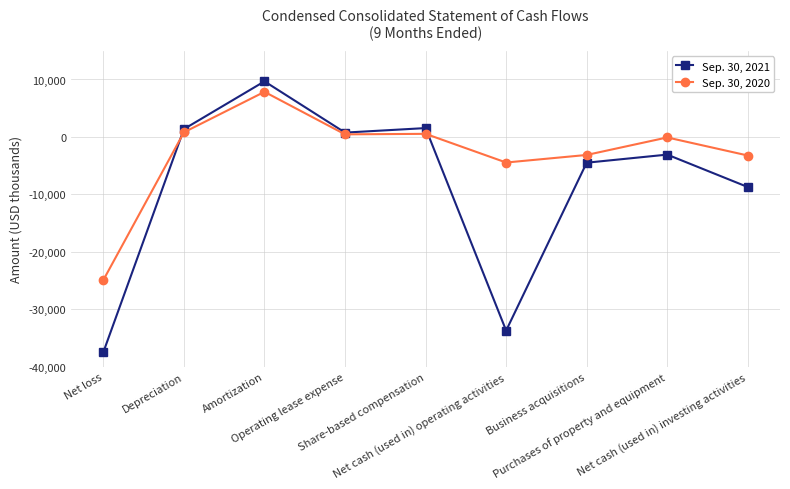

What is the greatest value displayed?

9672